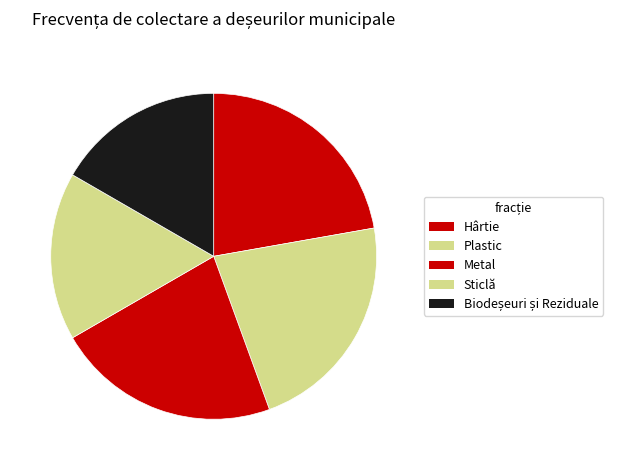

Is Hârtie the majority of the pie?

No